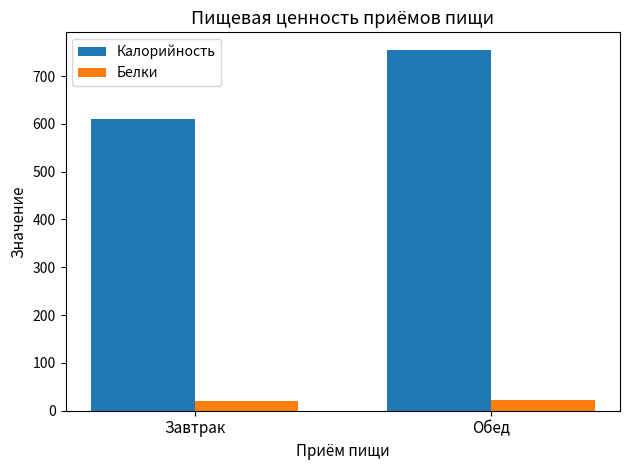

The value of Калорийность at Завтрак is 609.6. True or false?

True